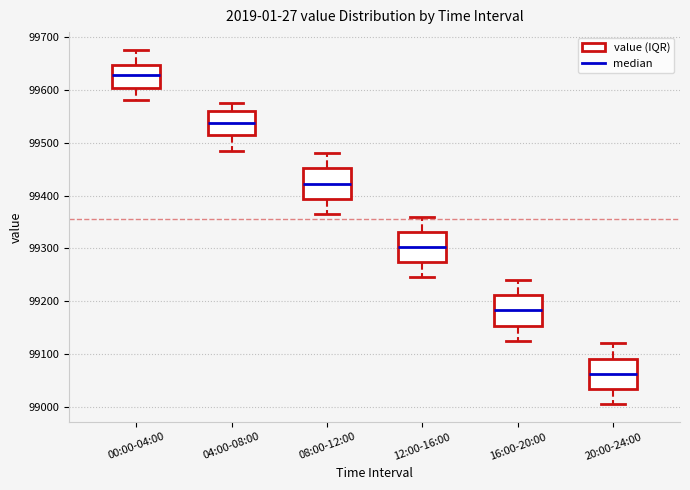

Where does the median line of the box for 12:00-16:00 sit on the y-axis? The values are not printed on the chart, so give them approximately, as read against the axis.

99300